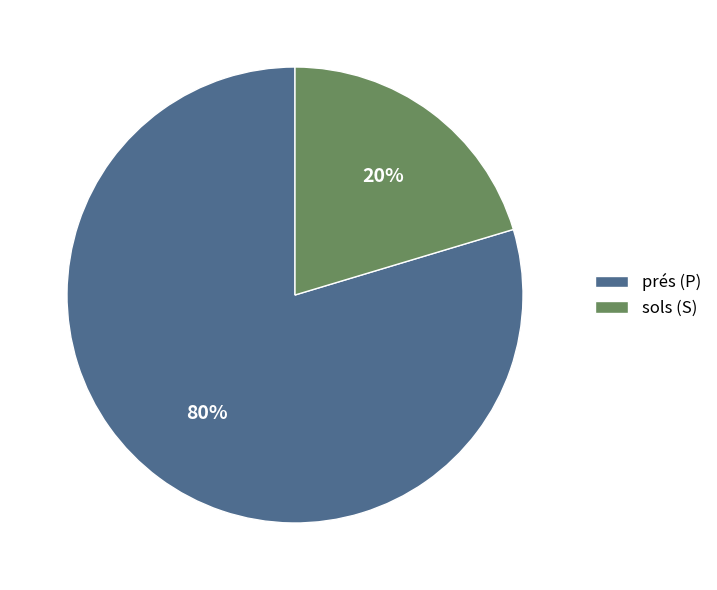

Which slice is the largest?

prés (P)